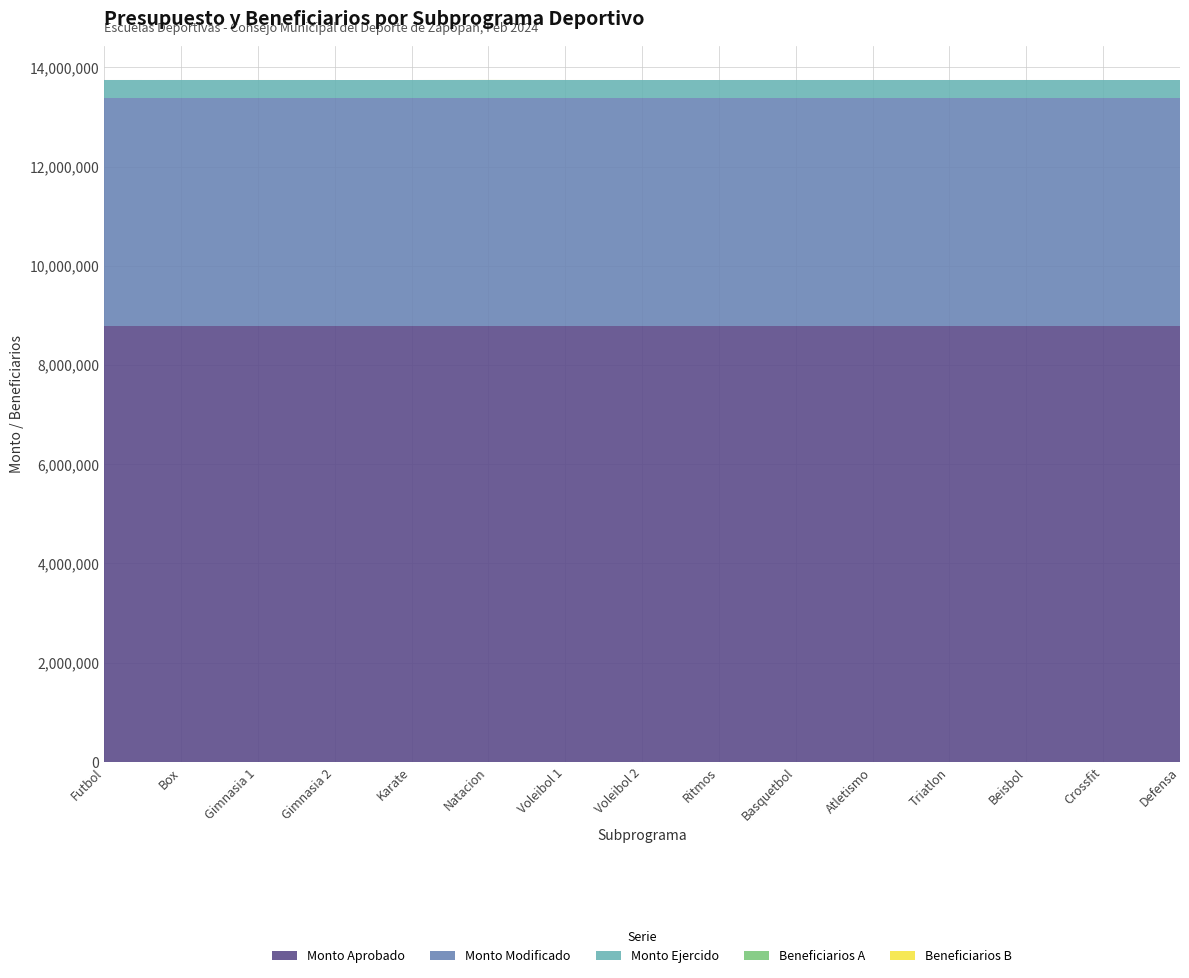

What is the total value across all series at Triatlon?

13748725.2